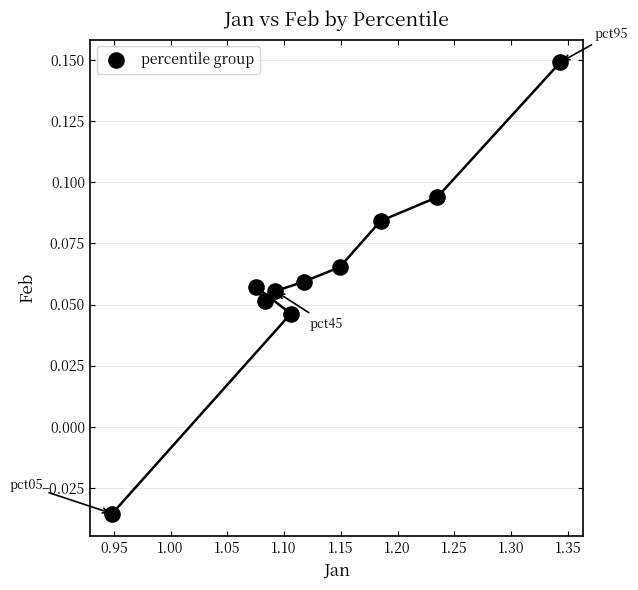

What is the average X value?

1.1